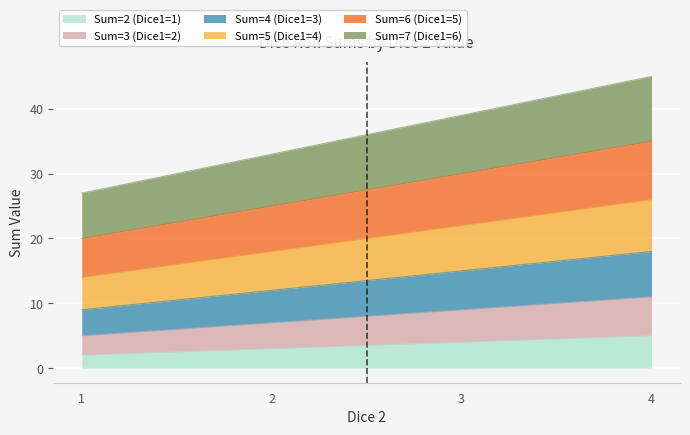

What is the sum of all Sum=2 (Dice1=1) values?

14